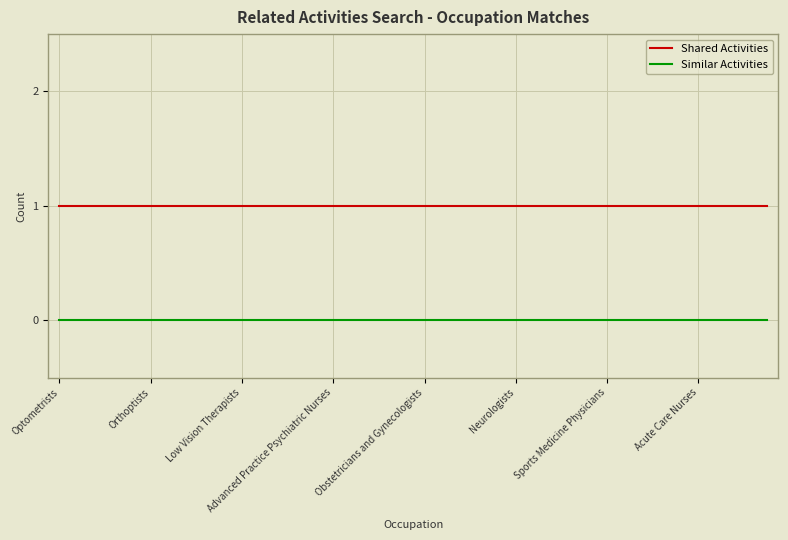

Which series has the largest total across all categories?

Shared Activities